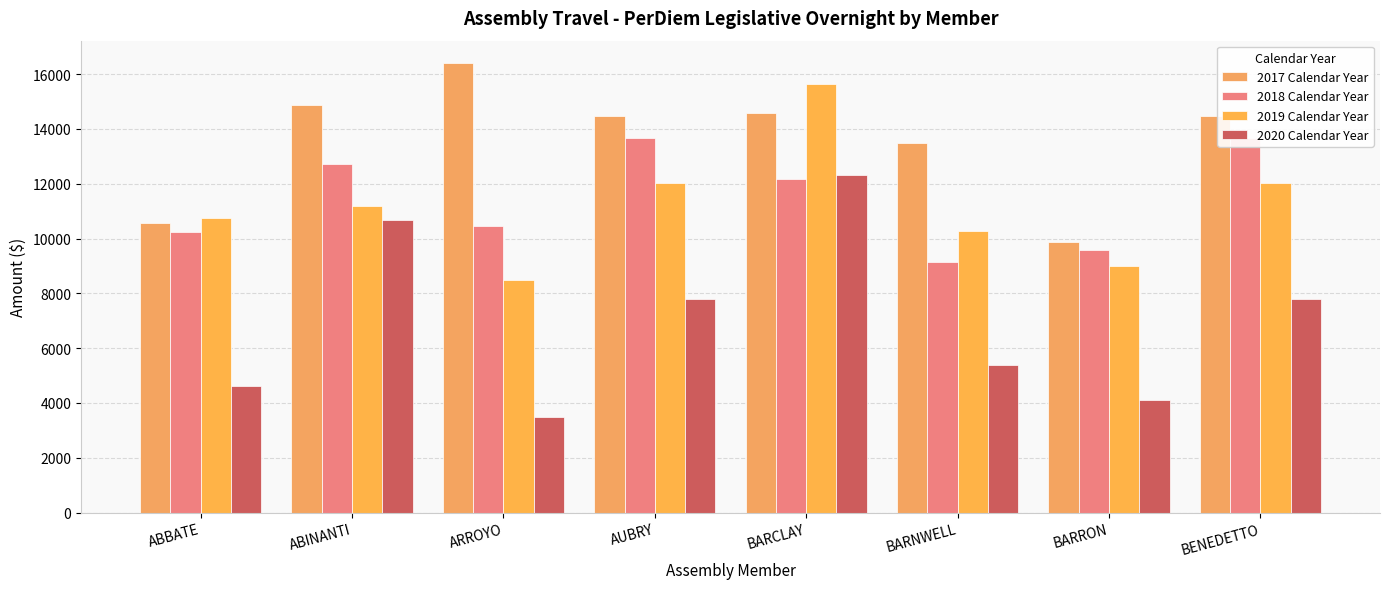

What position from the right is BARRON?

2